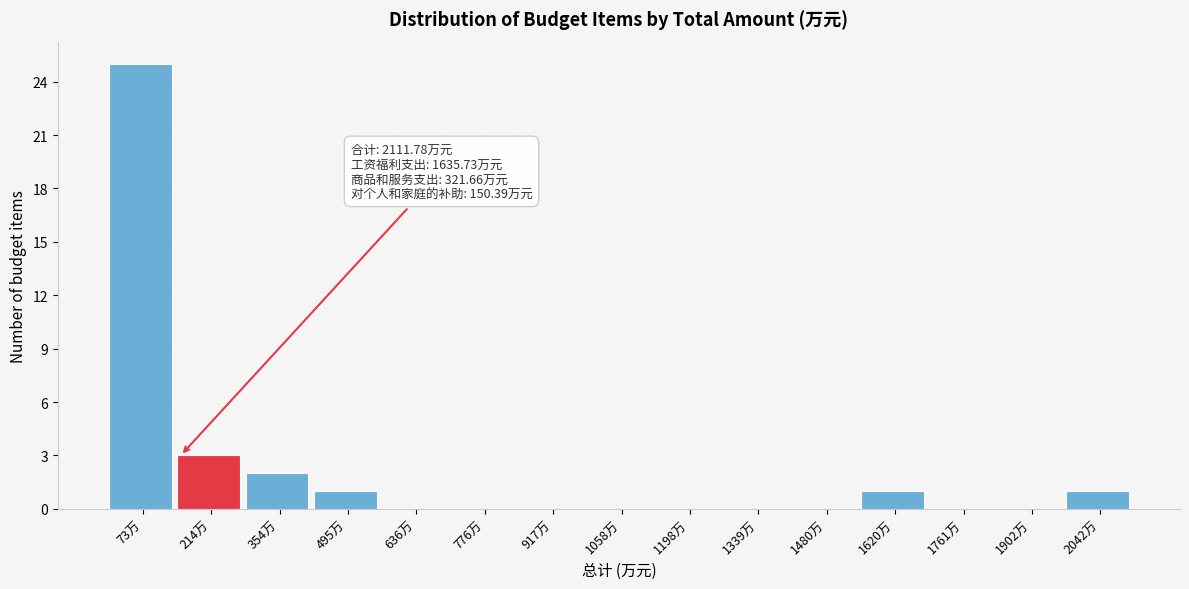

Which range on the x-axis has the tallest bar?

0 to 140